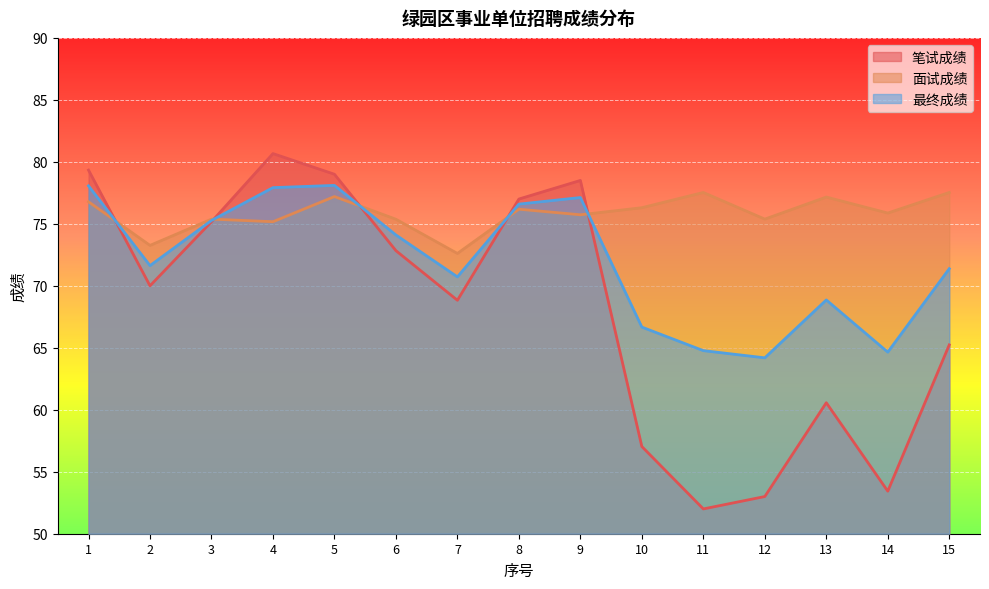

What is the sum of the 笔试成绩 values at 1 and 7?

148.2